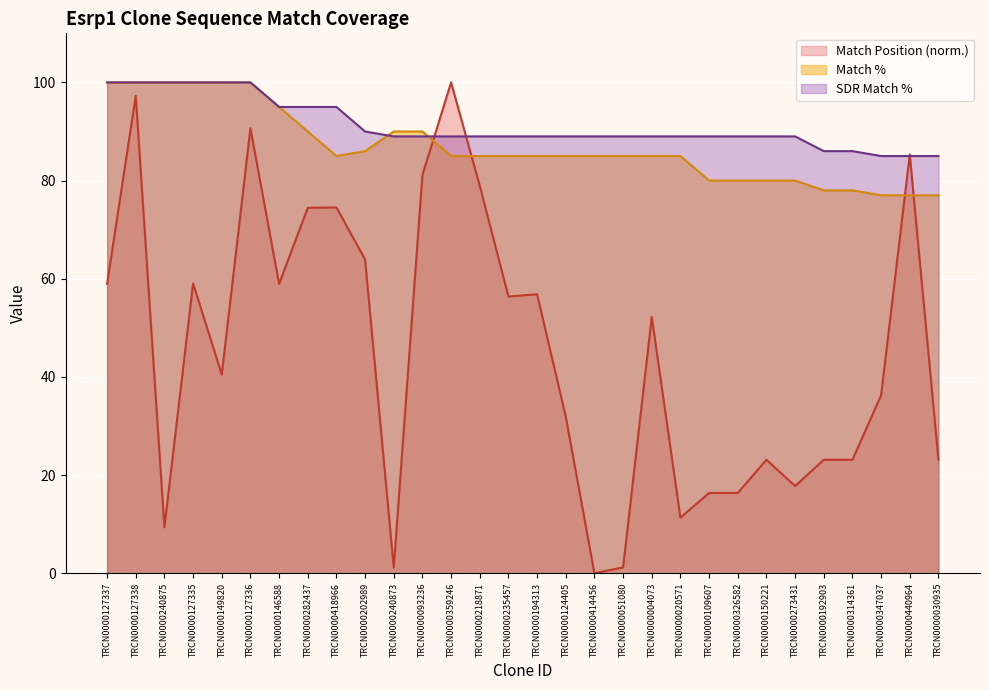

How many data points in Match Position are above 52?

15